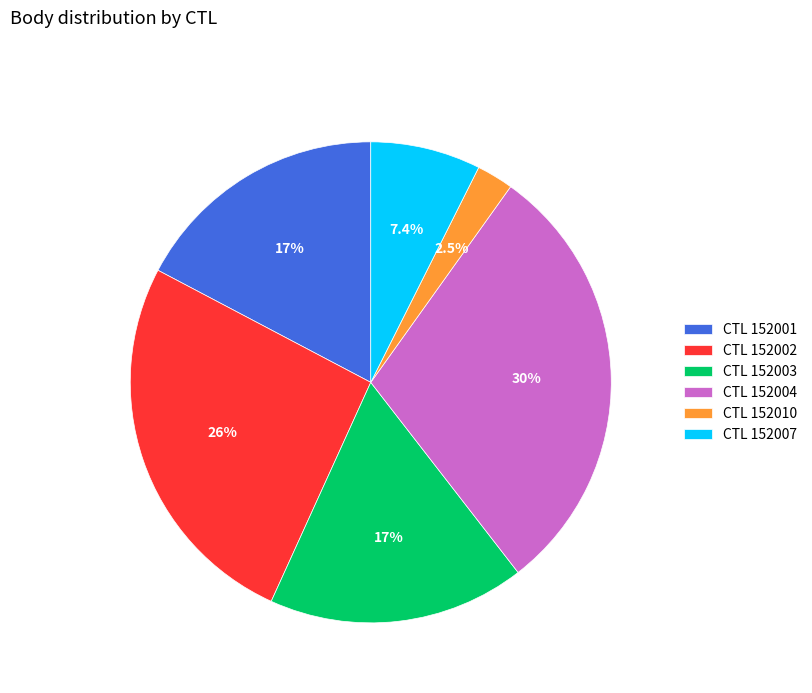

Which slice is the largest?

CTL 152004